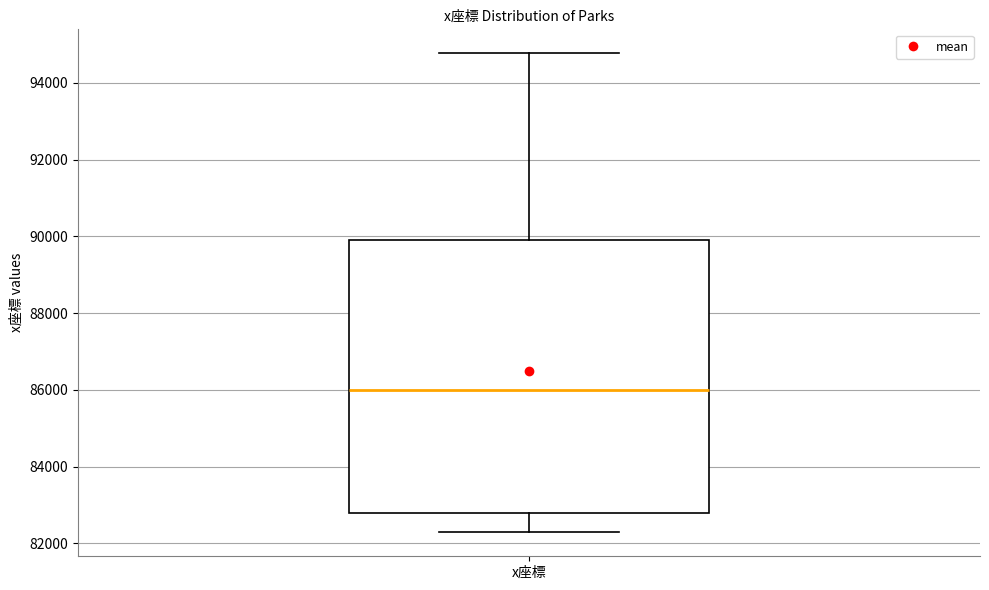

Transcribe this box plot: give where the median line is, the range the box spans, and where the two whiskers end, as read against the y-axis. The values are not printed on the chart, so give them approximately, as read against the axis.

median 86000, box 82800 to 90000, whiskers 82200 to 94800